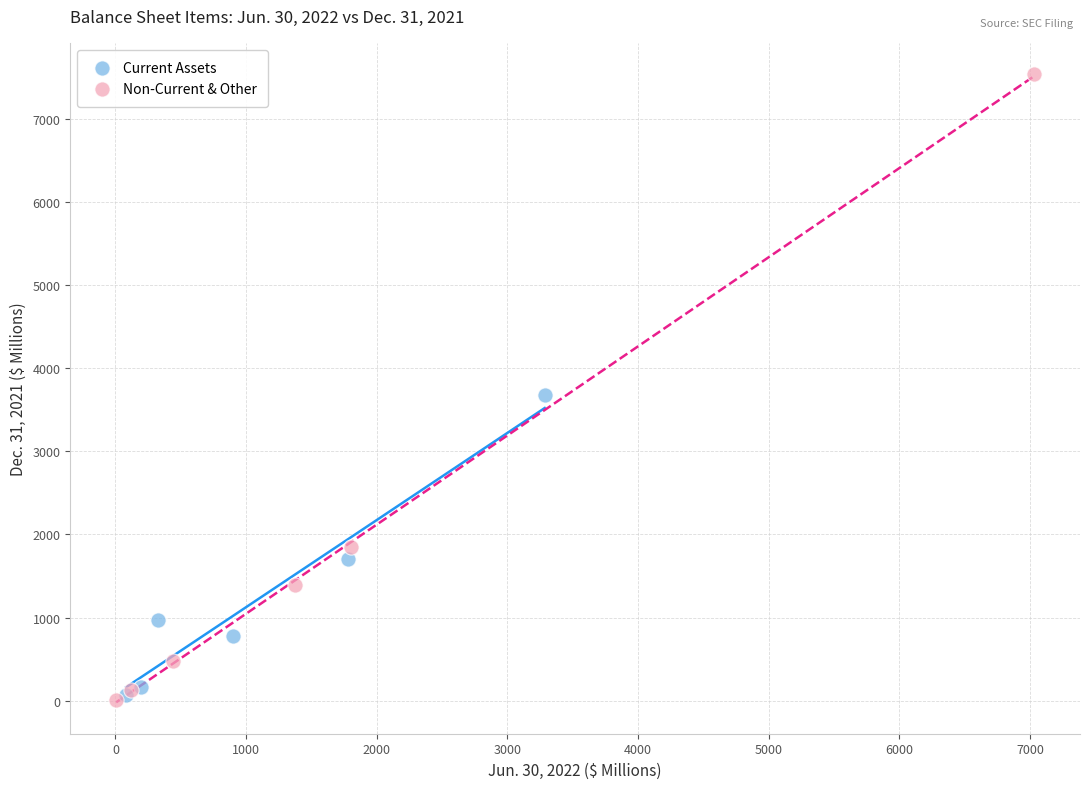

What are all the series names shown in the legend?

Current Assets, Non-Current & Other